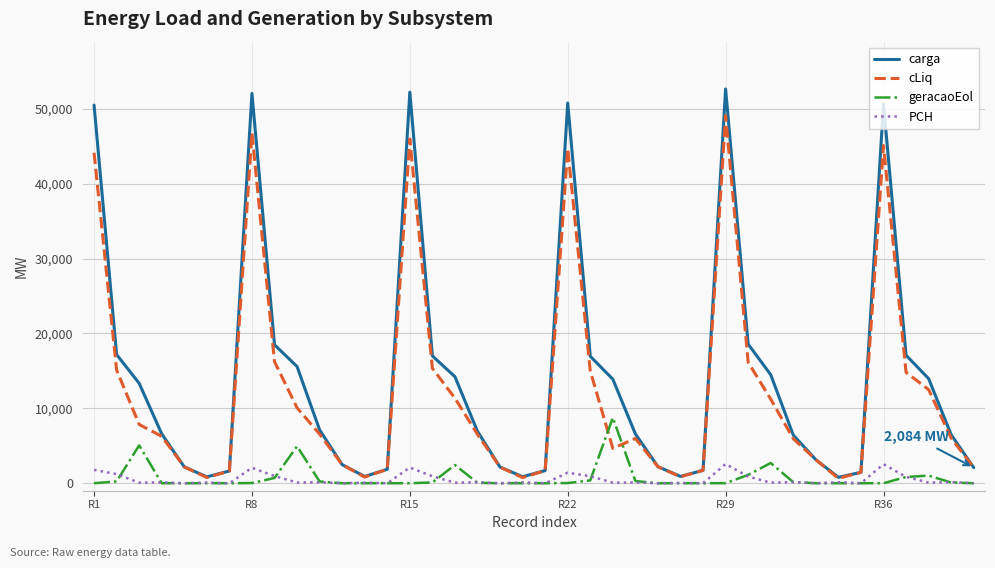

What is the greatest value displayed?

52654.1